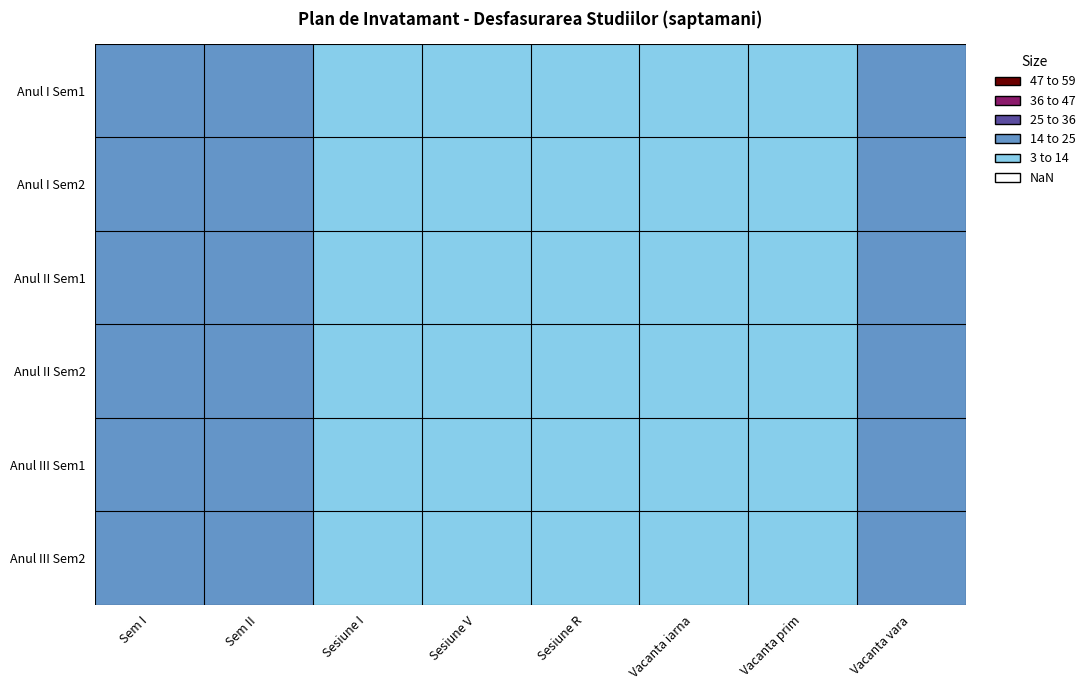

Which series has the largest total across all categories?

Anul I Sem1